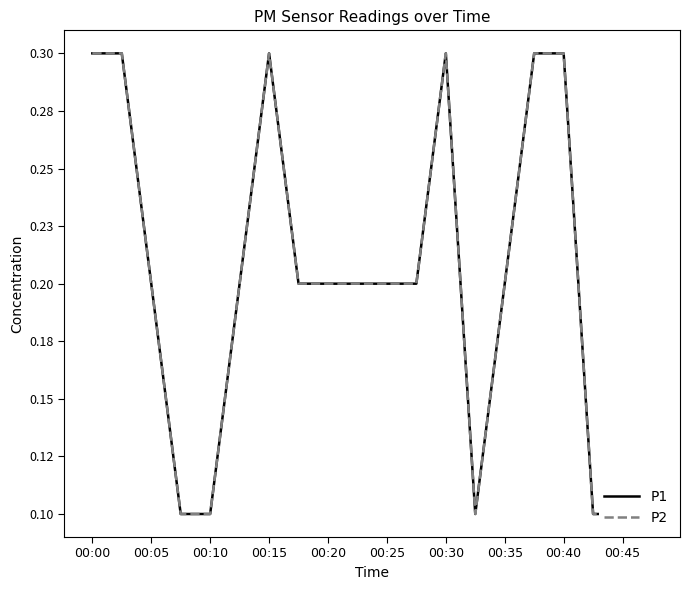

Reading right to left, extract all data points from this chart.

P1: 0.1	0.1	0.1	0.3	0.3	0.2	0.1	0.3	0.2	0.2	0.2	0.2	0.2	0.3	0.2	0.1	0.1	0.2	0.3	0.3
P2: 0.1	0.1	0.1	0.3	0.3	0.2	0.1	0.3	0.2	0.2	0.2	0.2	0.2	0.3	0.2	0.1	0.1	0.2	0.3	0.3